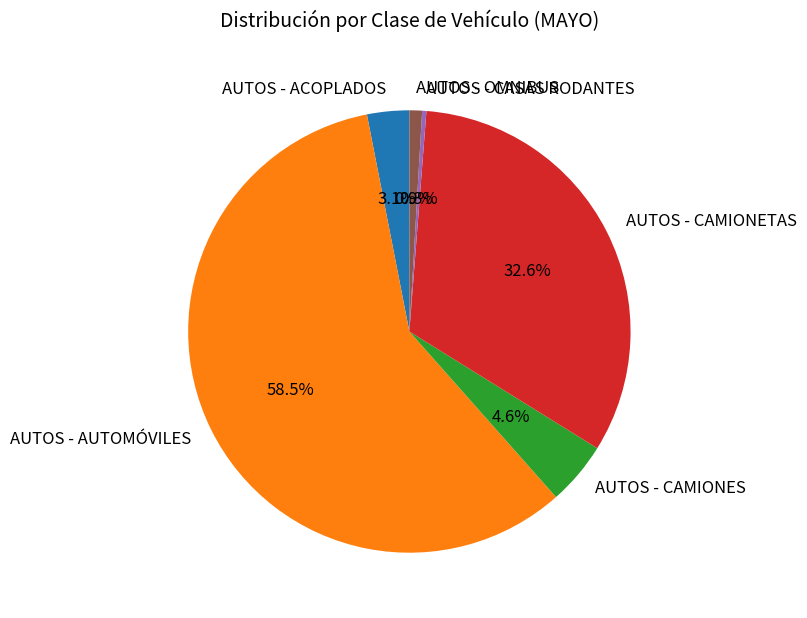

Which slice is the largest?

AUTOS - AUTOMÓVILES